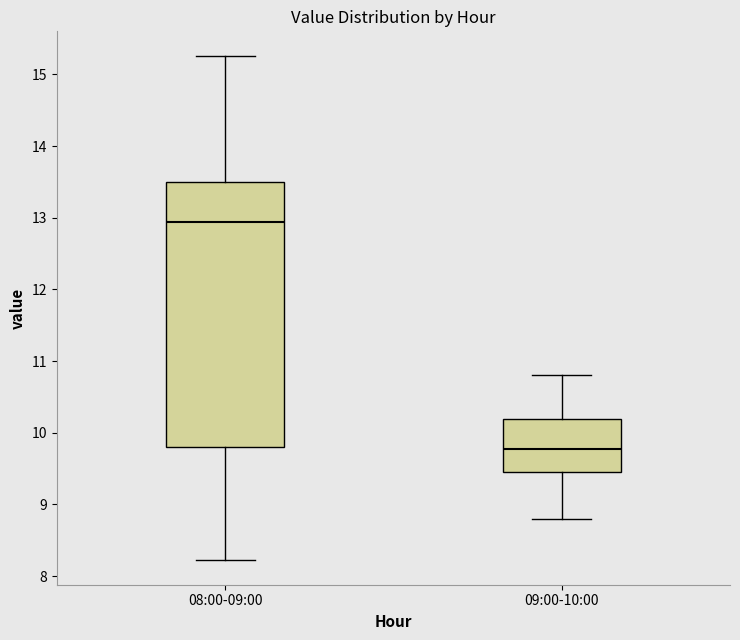

Reading left to right, transcribe this box plot: for each box, give where its median line is, the range the box spans, and where its two whiskers end, as read against the y-axis. The values are not printed on the chart, so give them approximately, as read against the axis.

08:00-09:00: median 12.9, box 9.8 to 13.5, whiskers 8.2 to 15.3
09:00-10:00: median 9.8, box 9.4 to 10.2, whiskers 8.8 to 10.8